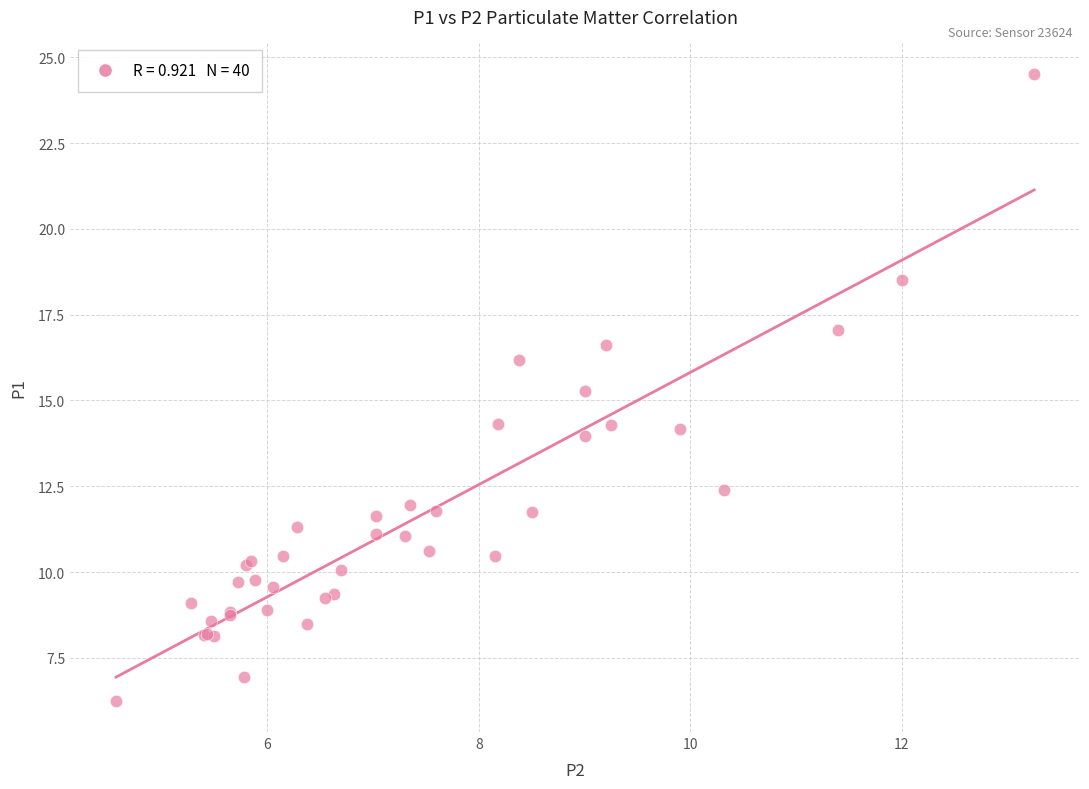

What Y value in the scatter plot is closest to 15?

15.3